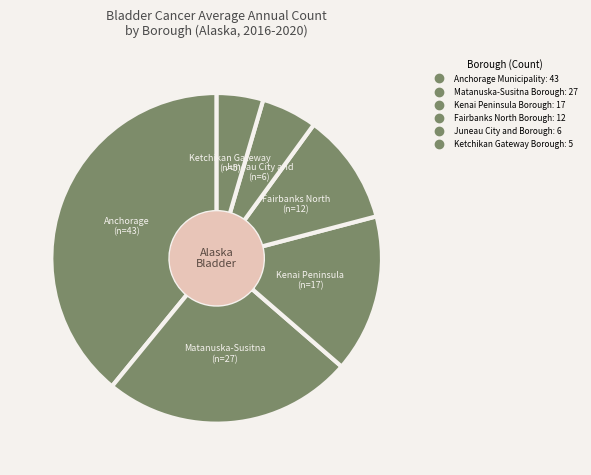

Is Fairbanks North Borough the majority of the pie?

No